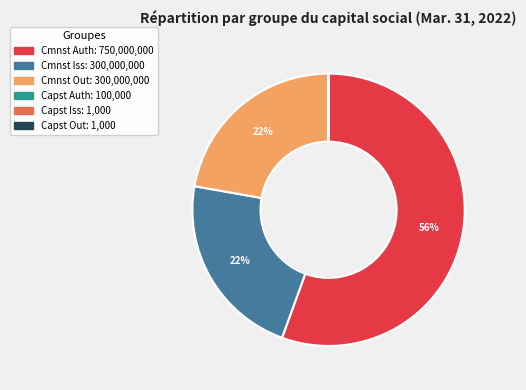

To the nearest percent, what is the average slice percentage?

17%